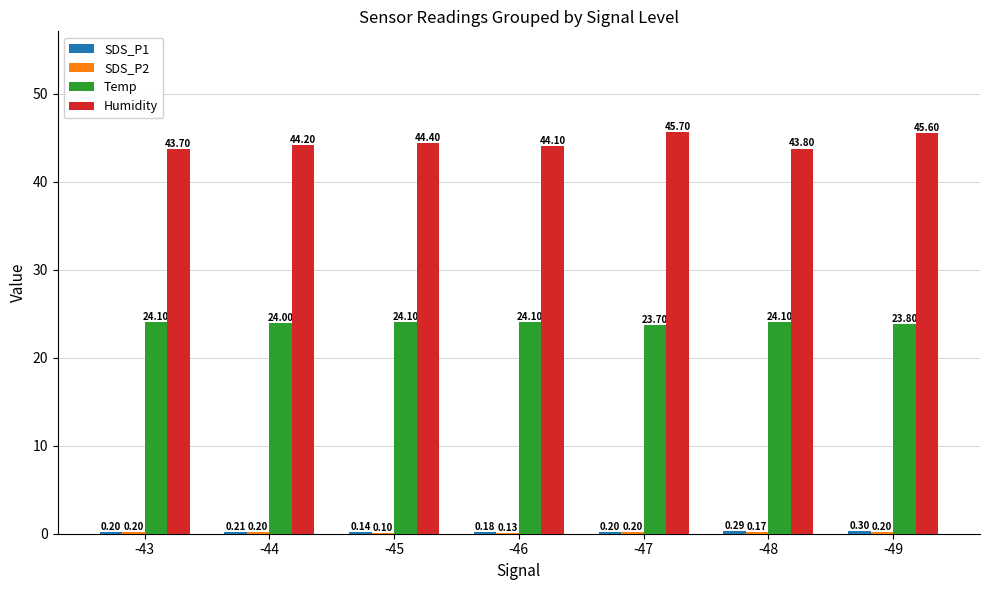

Which series changed the most between -43 and -48?

Humidity